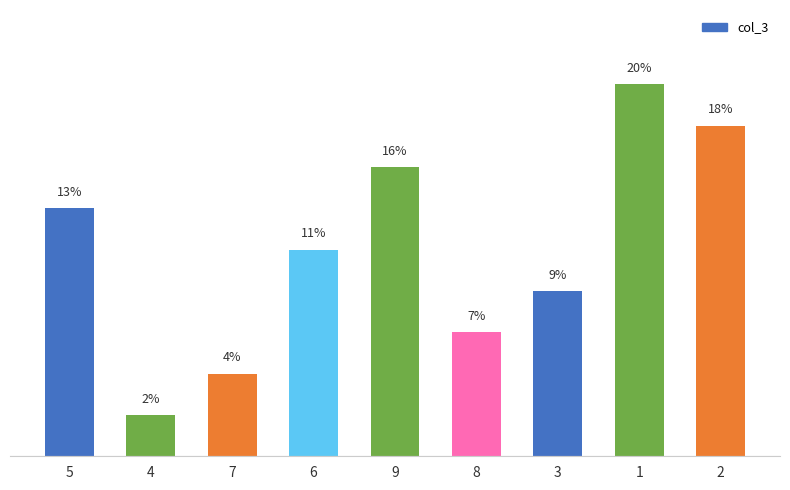

What is the sum of all values?

100.0